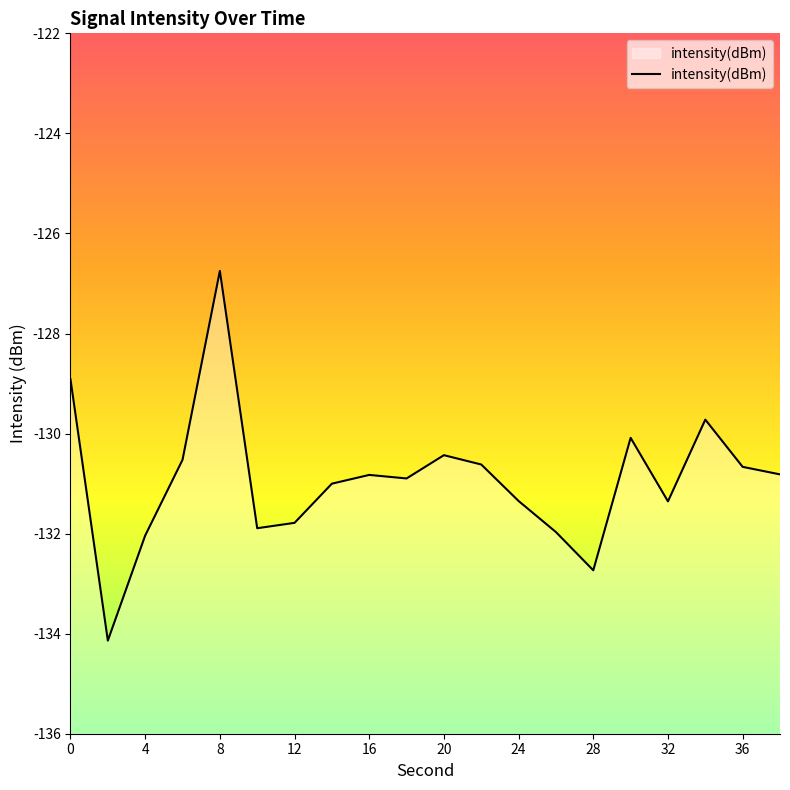

List the labels in order of value, largest first.

8, 0, 34, 30, 20, 6, 22, 36, 38, 16, 18, 14, 24, 32, 12, 10, 26, 4, 28, 2